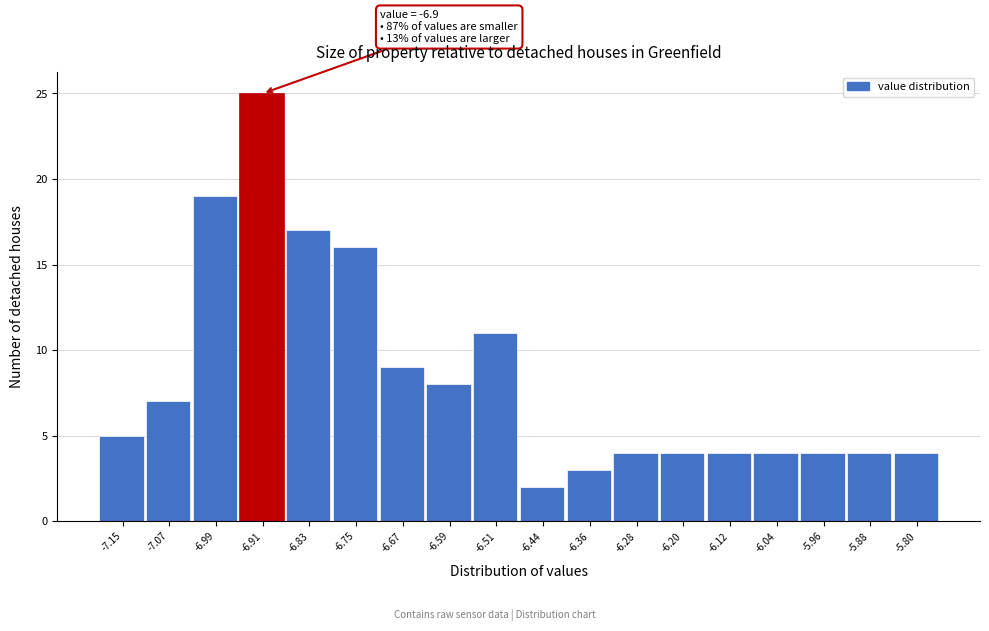

Reading right to left, transcribe all the data shown in this chart.

4	4	4	4	4	4	4	3	2	11	8	9	16	17	25	19	7	5